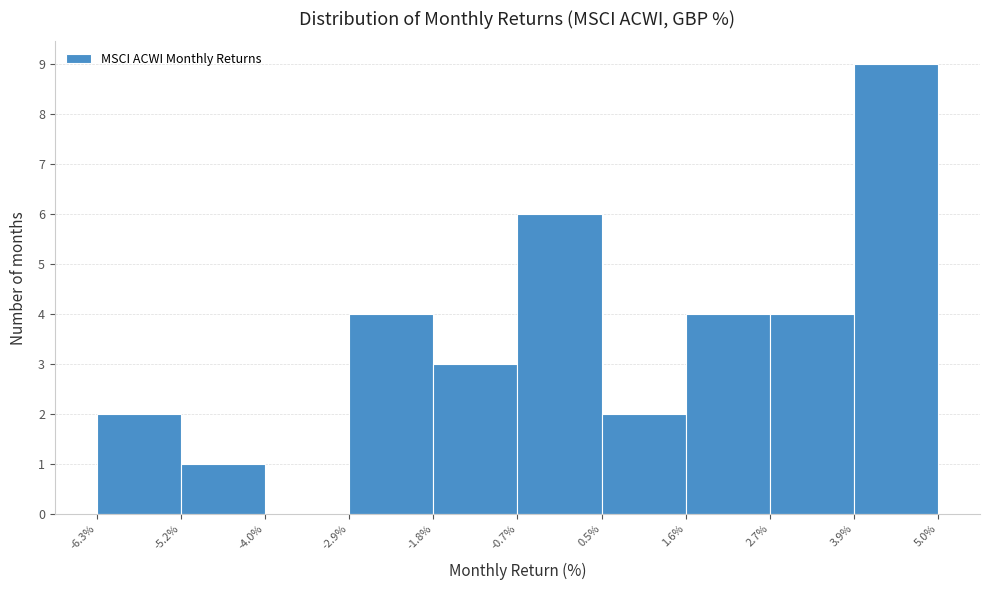

Over which range of the x-axis is the bar tallest?

3.9% to 5.0%